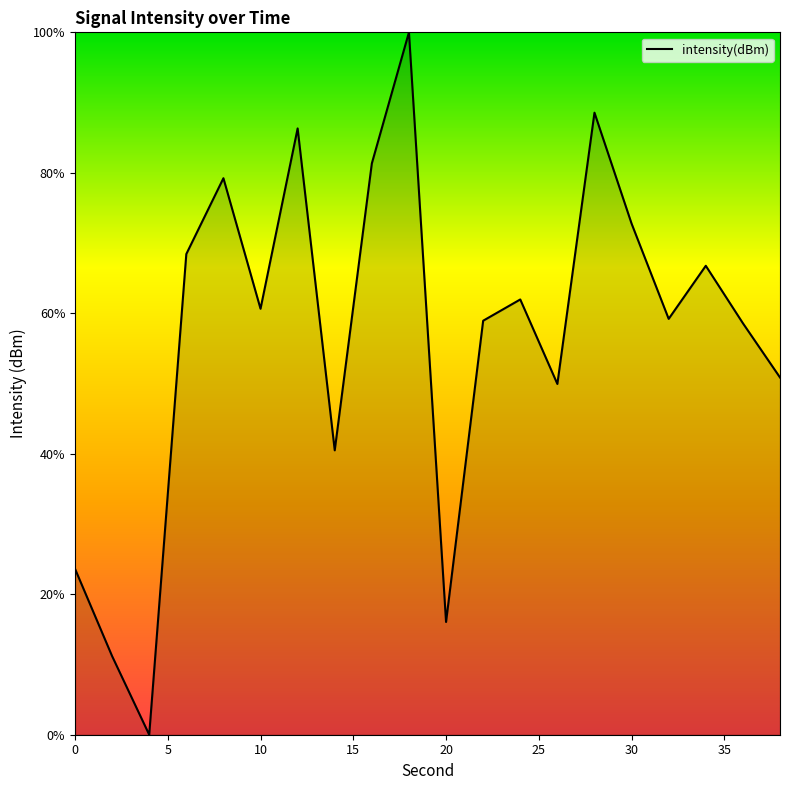

Does the chart display data point markers on the line(s)?

No